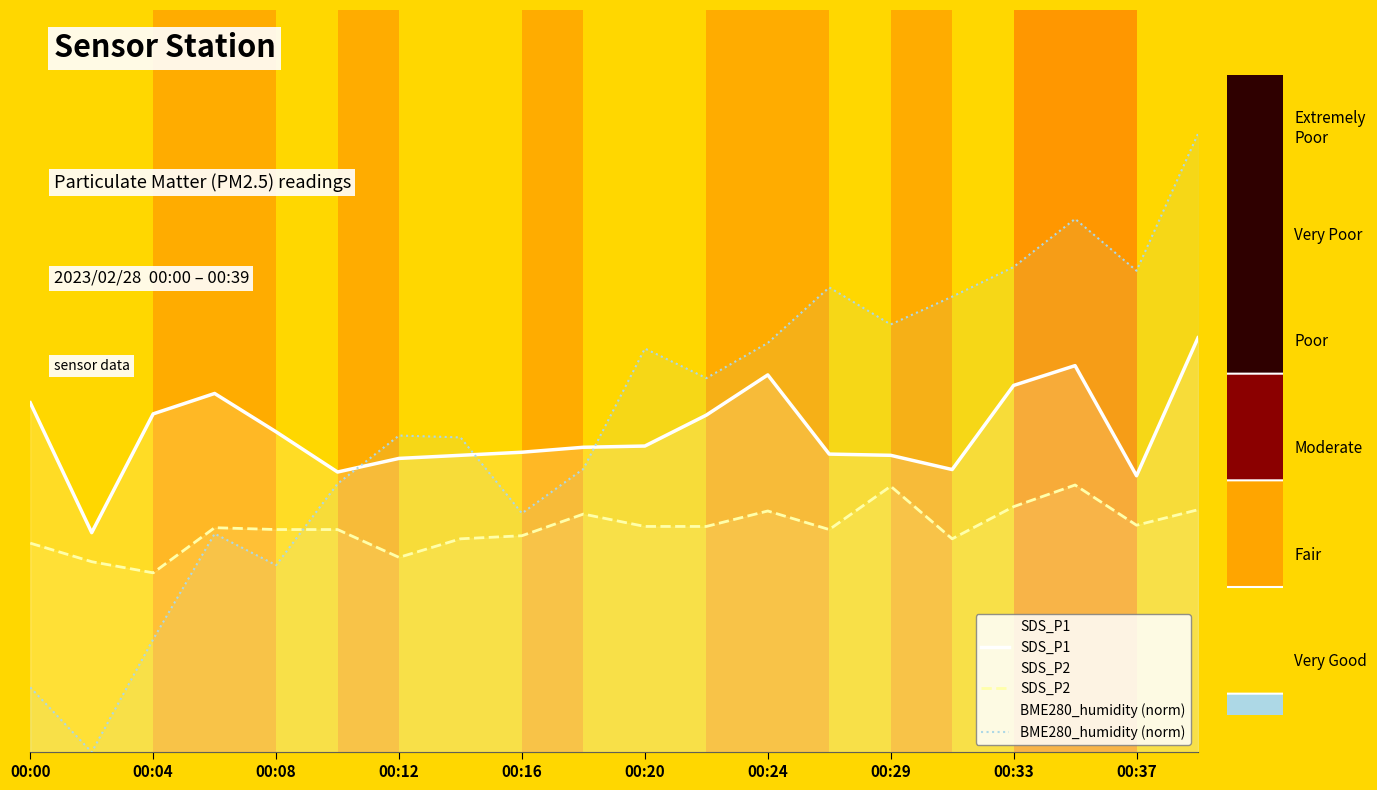

True or false: BME280_humidity (norm) has a value of -4.1 at 00:04.

False